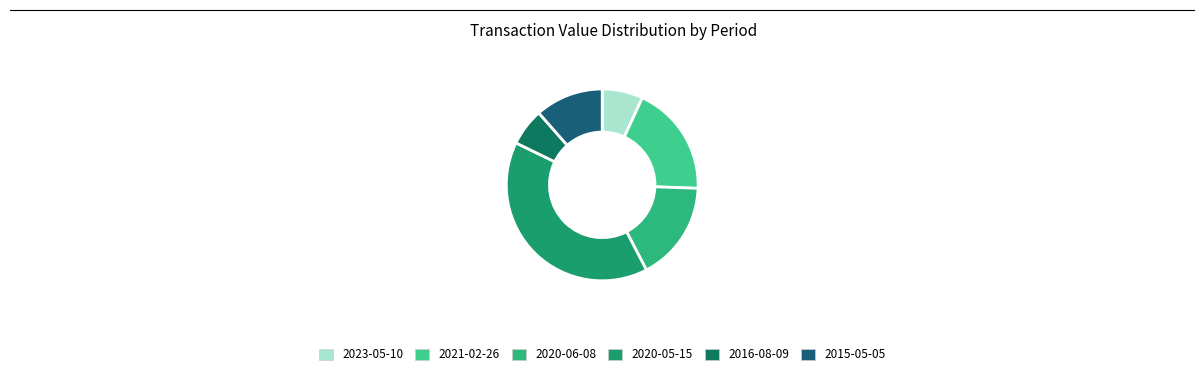

Rank the categories by value from lowest to highest.

2016-08-09, 2023-05-10, 2015-05-05, 2020-06-08, 2021-02-26, 2020-05-15